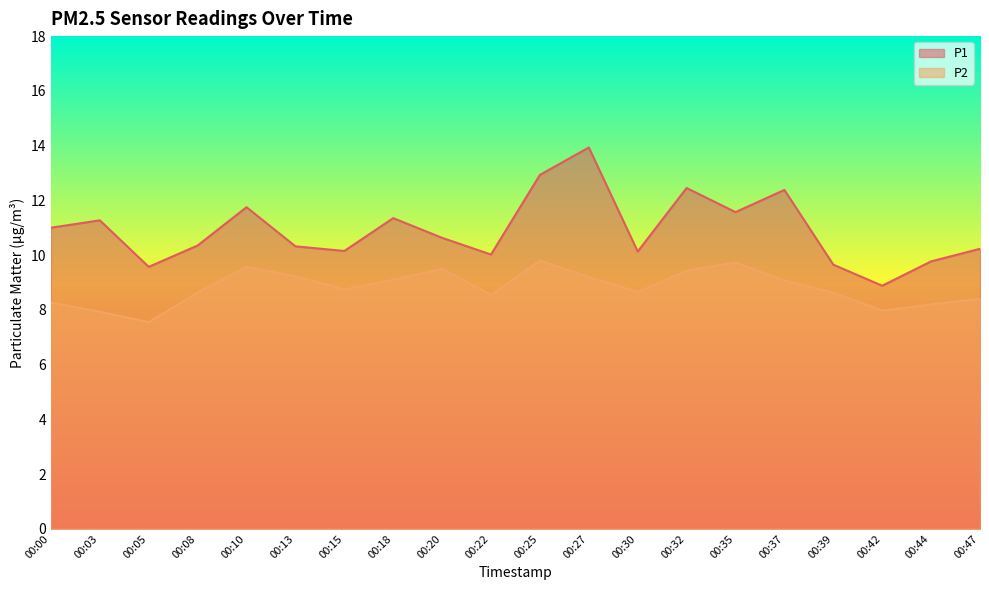

How many values in the P1 series are below 10?

4